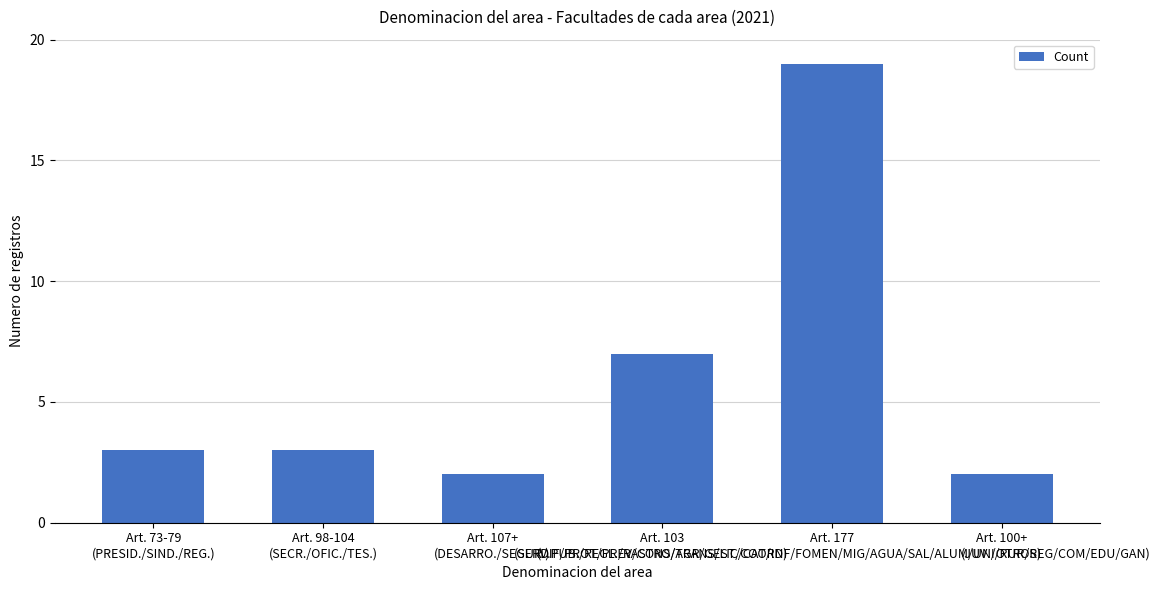

What is the sum of all values?

36